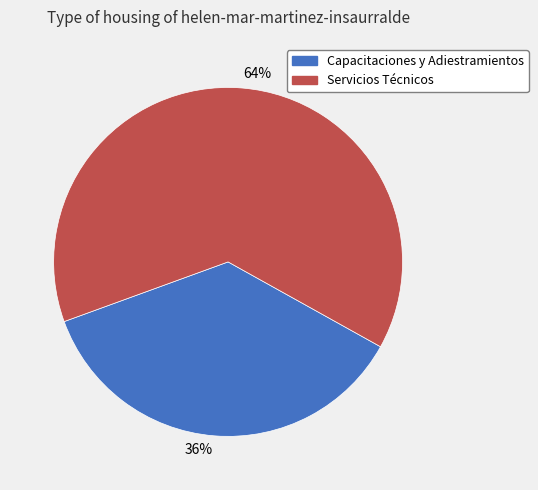

Which category has the smallest portion of the pie?

36%